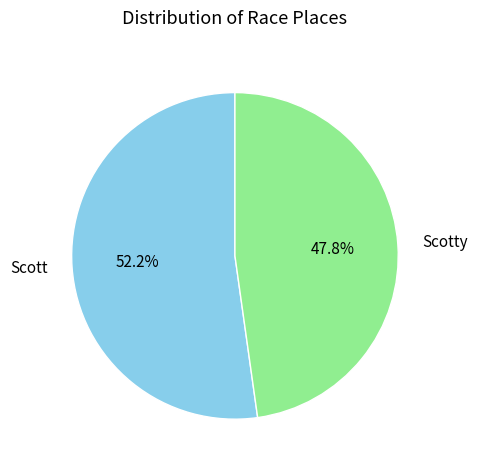

Rank the categories by value from highest to lowest.

Scott, Scotty